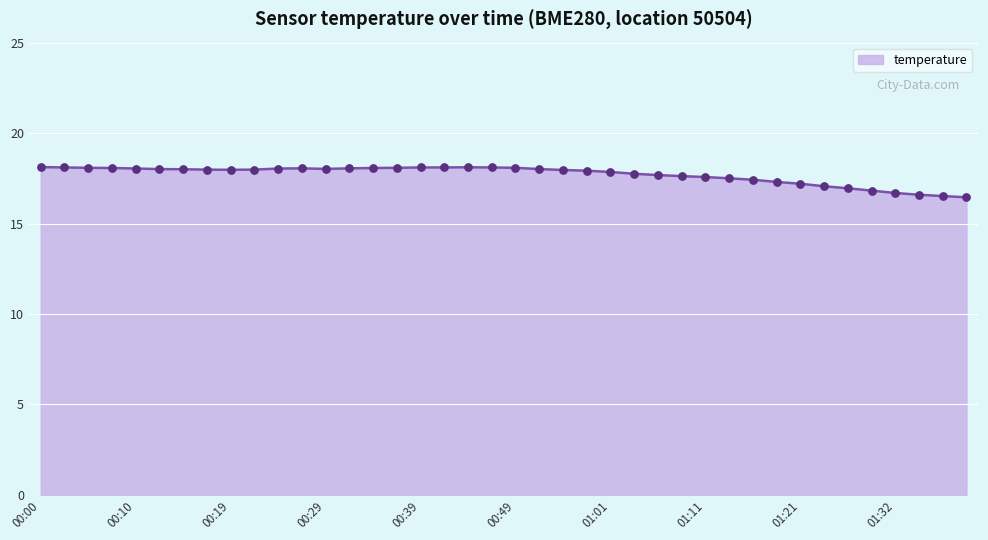

What is the greatest value displayed?

18.1